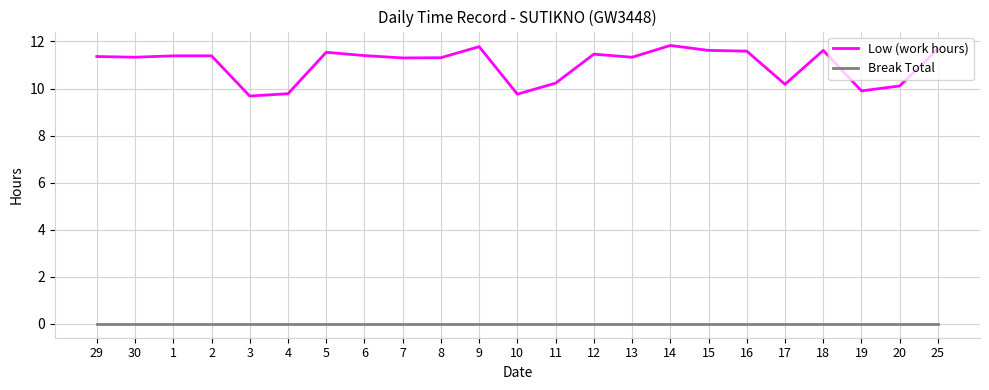

True or false: Break Total and Low (work hours) intersect in this chart.

False